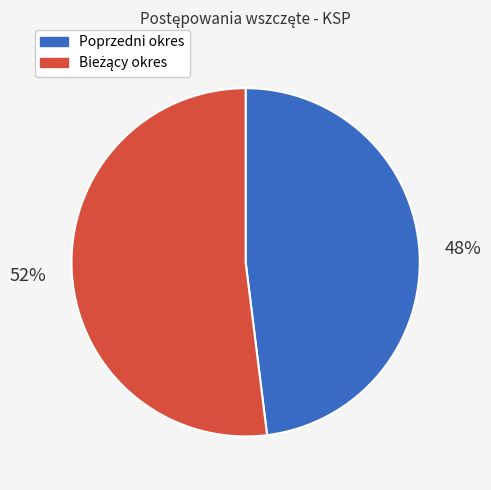

To the nearest percent, what portion does Poprzedni okres represent?

48%